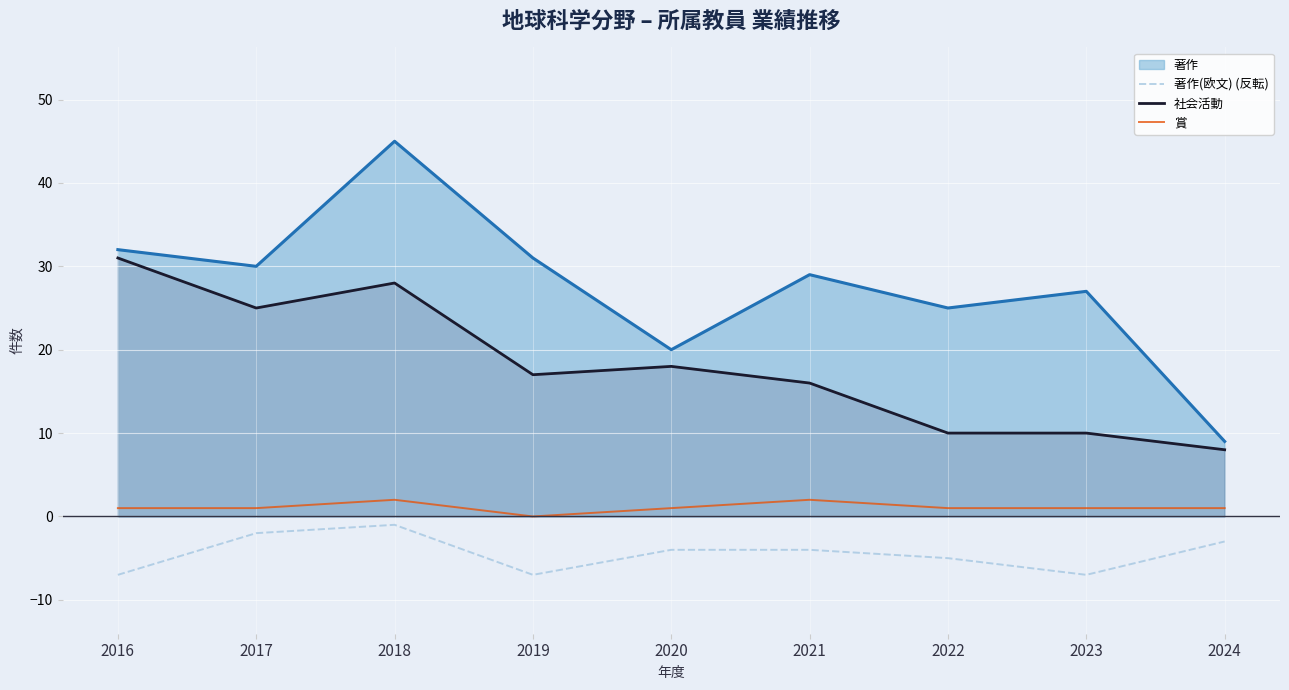

What is the minimum value for 著作(欧文) (反転)?

-7